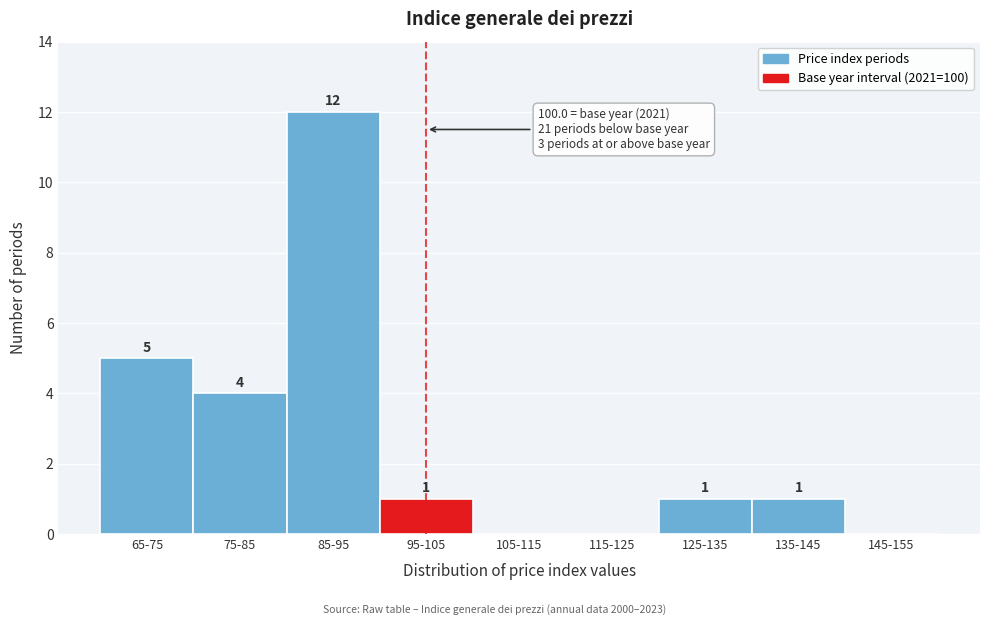

Reading left to right, transcribe all the data shown in this chart.

65-75=5	75-85=4	85-95=12	95-105=1	105-115=0	115-125=0	125-135=1	135-145=1	145-155=0